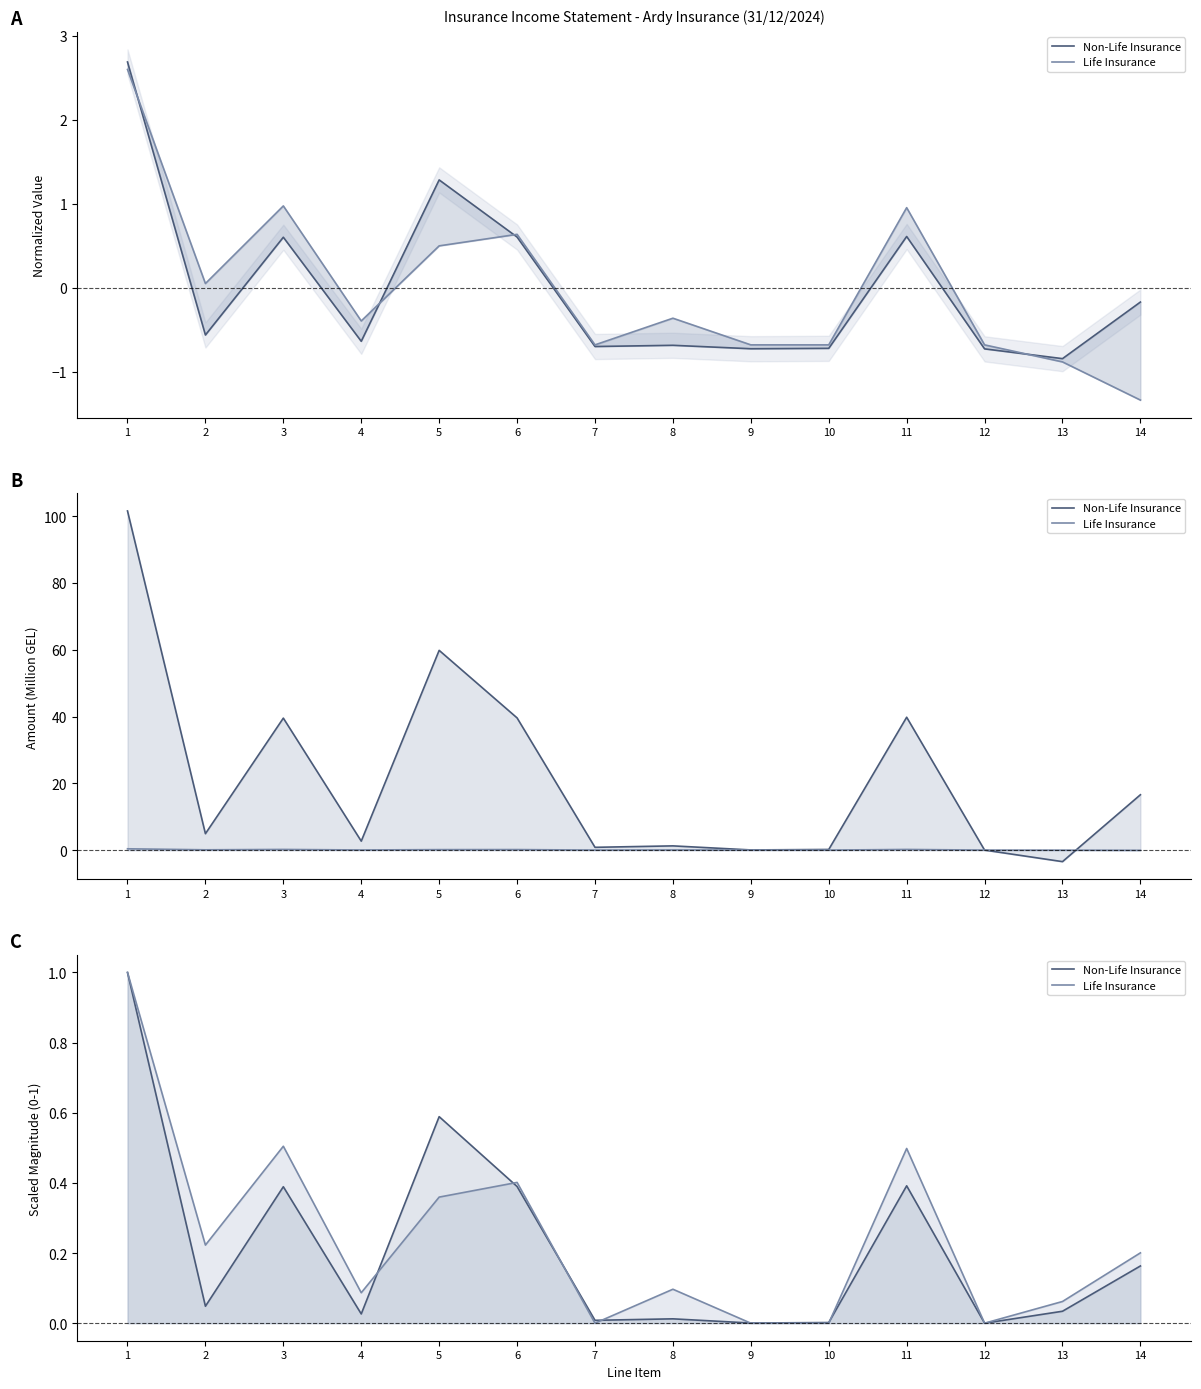

Which series changed the most between 2 and 10?

Life Insurance